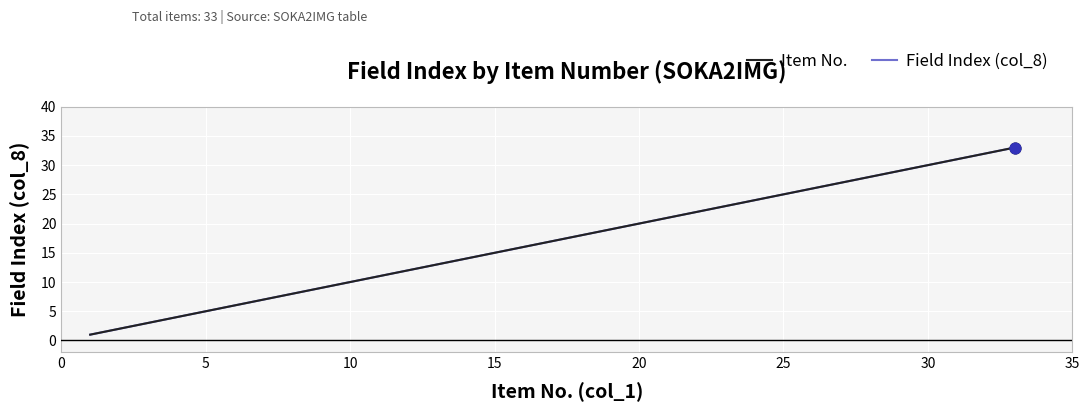

Does the chart have visible grid lines?

Yes